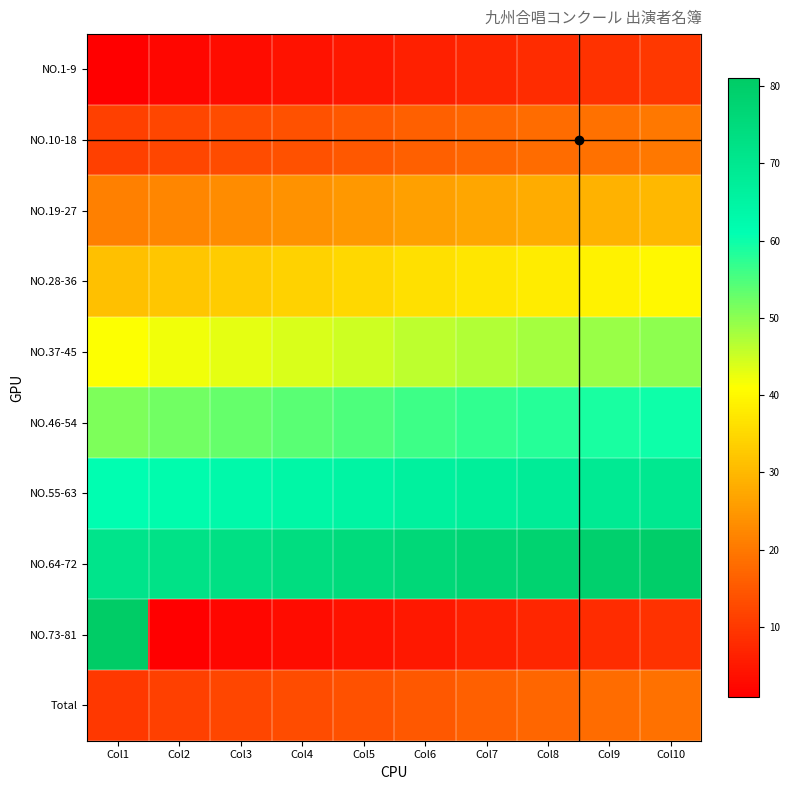

Reading left to right, list all the values displayed in this chart.

NO.1-9: Col1=1	Col2=2	Col3=3	Col4=4	Col5=5	Col6=6	Col7=7	Col8=8	Col9=9	Col10=10
NO.10-18: Col1=11	Col2=12	Col3=13	Col4=14	Col5=15	Col6=16	Col7=17	Col8=18	Col9=19	Col10=20
NO.19-27: Col1=21	Col2=22	Col3=23	Col4=24	Col5=25	Col6=26	Col7=27	Col8=28	Col9=29	Col10=30
NO.28-36: Col1=31	Col2=32	Col3=33	Col4=34	Col5=35	Col6=36	Col7=37	Col8=38	Col9=39	Col10=40
NO.37-45: Col1=41	Col2=42	Col3=43	Col4=44	Col5=45	Col6=46	Col7=47	Col8=48	Col9=49	Col10=50
NO.46-54: Col1=51	Col2=52	Col3=53	Col4=54	Col5=55	Col6=56	Col7=57	Col8=58	Col9=59	Col10=60
NO.55-63: Col1=61	Col2=62	Col3=63	Col4=64	Col5=65	Col6=66	Col7=67	Col8=68	Col9=69	Col10=70
NO.64-72: Col1=71	Col2=72	Col3=73	Col4=74	Col5=75	Col6=76	Col7=77	Col8=78	Col9=79	Col10=80
NO.73-81: Col1=81	Col2=1	Col3=2	Col4=3	Col5=4	Col6=5	Col7=6	Col8=7	Col9=8	Col10=9
Total: Col1=10	Col2=11	Col3=12	Col4=13	Col5=14	Col6=15	Col7=16	Col8=17	Col9=18	Col10=19